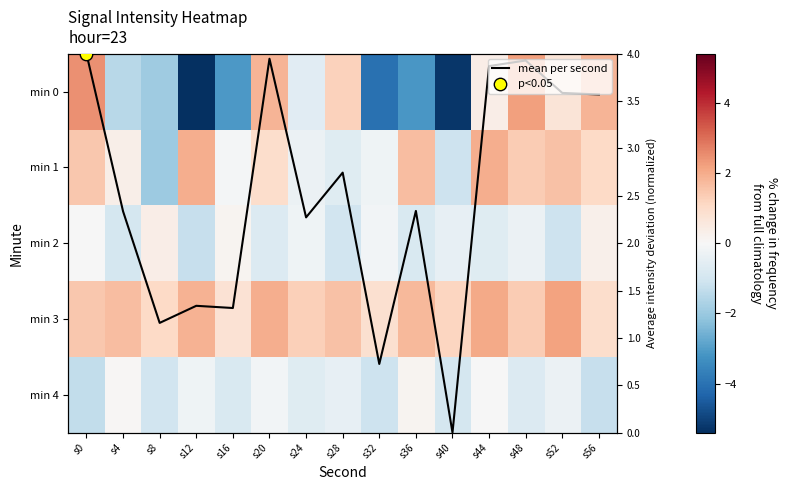

What is the difference between the maximum and minimum values in the min 1 series?

3.9